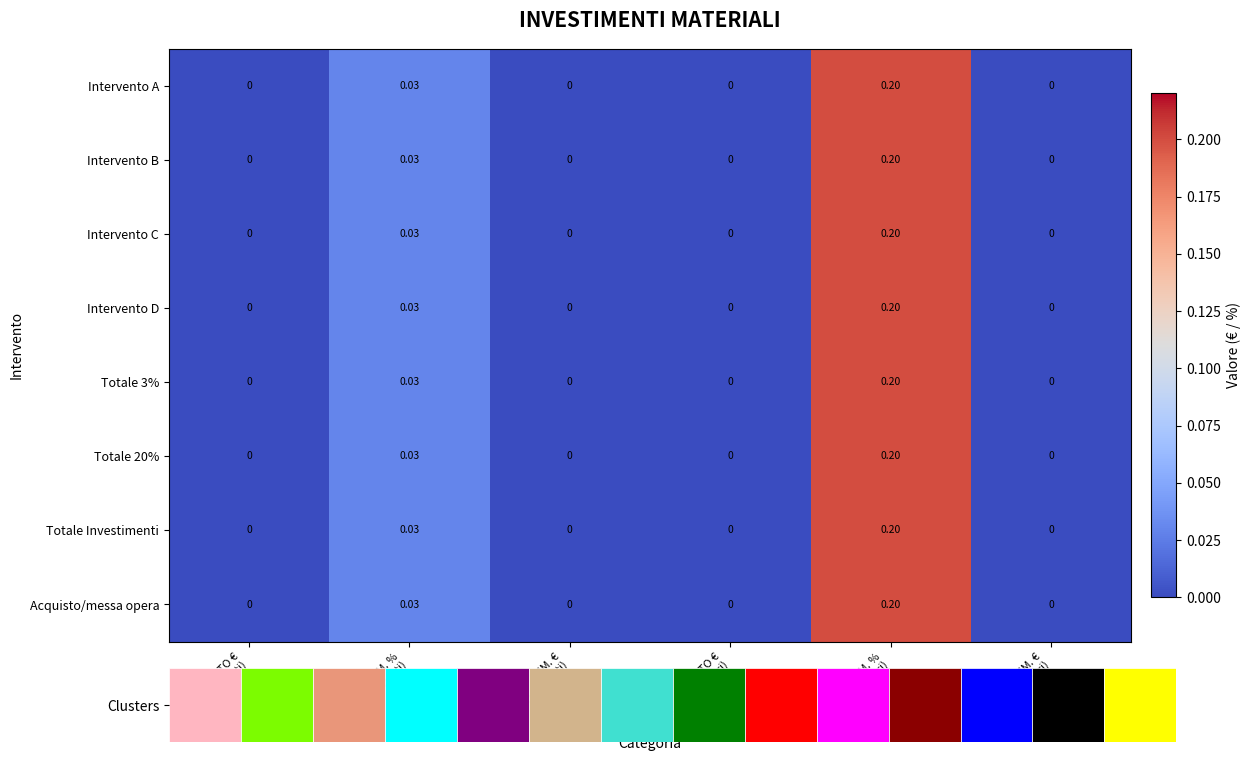

Reading right to left, extract all data points from this chart.

Intervento A: AMM. €
(20% macchinari)=0.0	AMM. %
(20% macchinari)=0.2	COSTO €
(20% macchinari)=0.0	AMM. €
(3% fabbricati)=0.0	AMM. %
(3% fabbricati)=0.0	COSTO €
(3% fabbricati)=0.0
Intervento B: AMM. €
(20% macchinari)=0.0	AMM. %
(20% macchinari)=0.2	COSTO €
(20% macchinari)=0.0	AMM. €
(3% fabbricati)=0.0	AMM. %
(3% fabbricati)=0.0	COSTO €
(3% fabbricati)=0.0
Intervento C: AMM. €
(20% macchinari)=0.0	AMM. %
(20% macchinari)=0.2	COSTO €
(20% macchinari)=0.0	AMM. €
(3% fabbricati)=0.0	AMM. %
(3% fabbricati)=0.0	COSTO €
(3% fabbricati)=0.0
Intervento D: AMM. €
(20% macchinari)=0.0	AMM. %
(20% macchinari)=0.2	COSTO €
(20% macchinari)=0.0	AMM. €
(3% fabbricati)=0.0	AMM. %
(3% fabbricati)=0.0	COSTO €
(3% fabbricati)=0.0
Totale 3%: AMM. €
(20% macchinari)=0.0	AMM. %
(20% macchinari)=0.2	COSTO €
(20% macchinari)=0.0	AMM. €
(3% fabbricati)=0.0	AMM. %
(3% fabbricati)=0.0	COSTO €
(3% fabbricati)=0.0
Totale 20%: AMM. €
(20% macchinari)=0.0	AMM. %
(20% macchinari)=0.2	COSTO €
(20% macchinari)=0.0	AMM. €
(3% fabbricati)=0.0	AMM. %
(3% fabbricati)=0.0	COSTO €
(3% fabbricati)=0.0
Totale Investimenti: AMM. €
(20% macchinari)=0.0	AMM. %
(20% macchinari)=0.2	COSTO €
(20% macchinari)=0.0	AMM. €
(3% fabbricati)=0.0	AMM. %
(3% fabbricati)=0.0	COSTO €
(3% fabbricati)=0.0
Acquisto/messa opera: AMM. €
(20% macchinari)=0.0	AMM. %
(20% macchinari)=0.2	COSTO €
(20% macchinari)=0.0	AMM. €
(3% fabbricati)=0.0	AMM. %
(3% fabbricati)=0.0	COSTO €
(3% fabbricati)=0.0